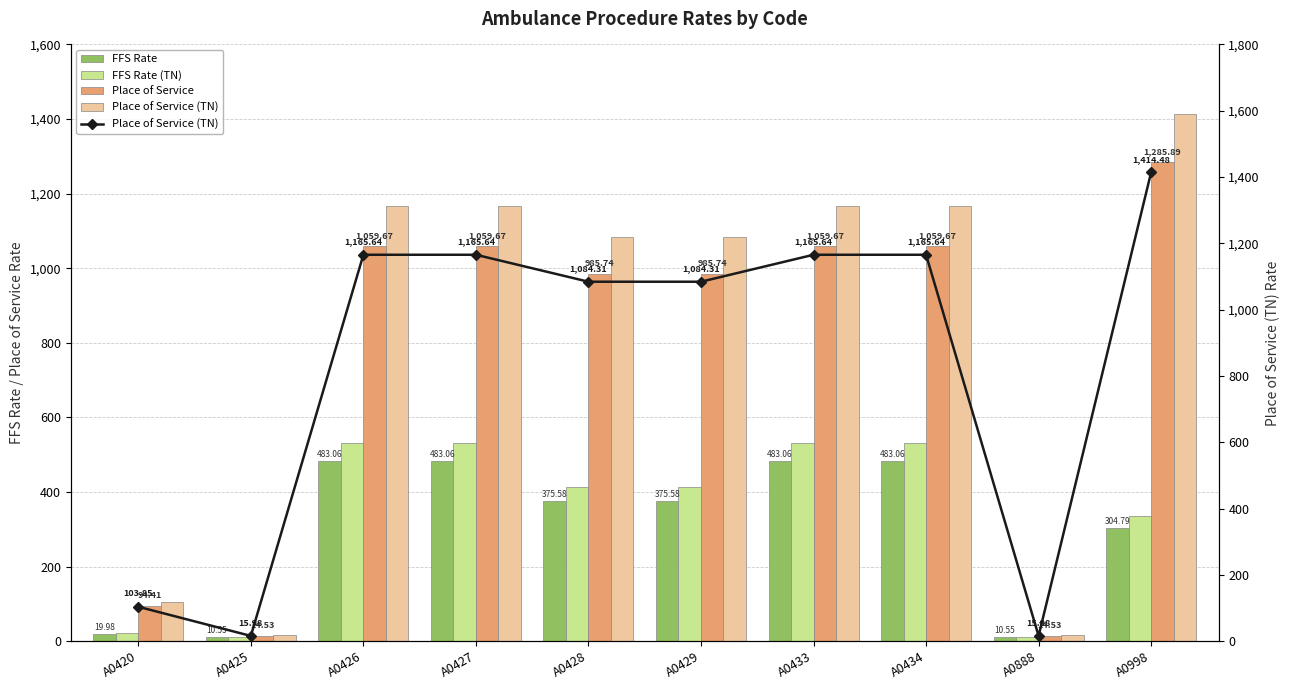

At which label does Place of Service reach its peak?

A0998